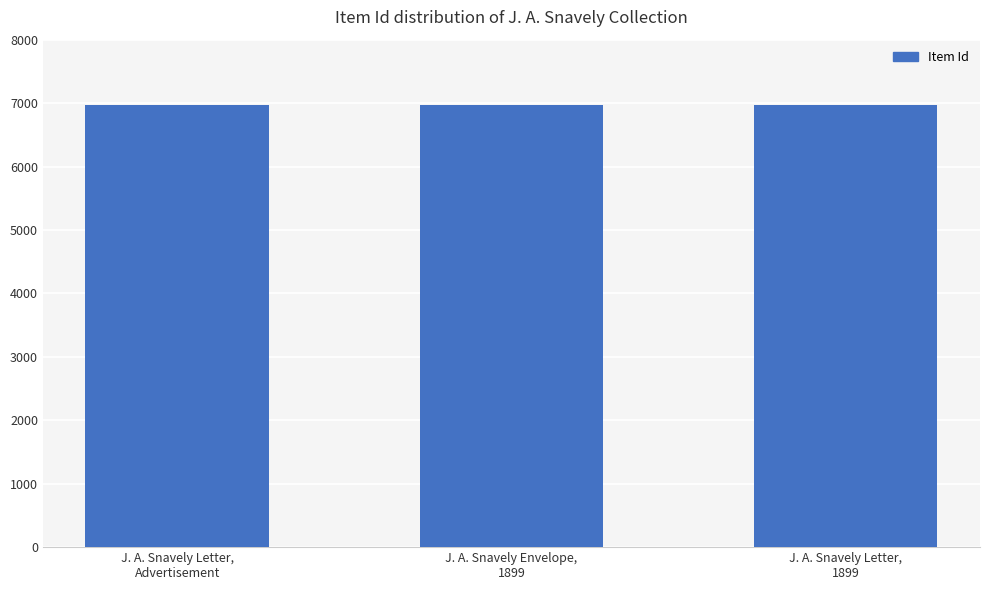

What is the value of the 3rd bar from the left?

6967